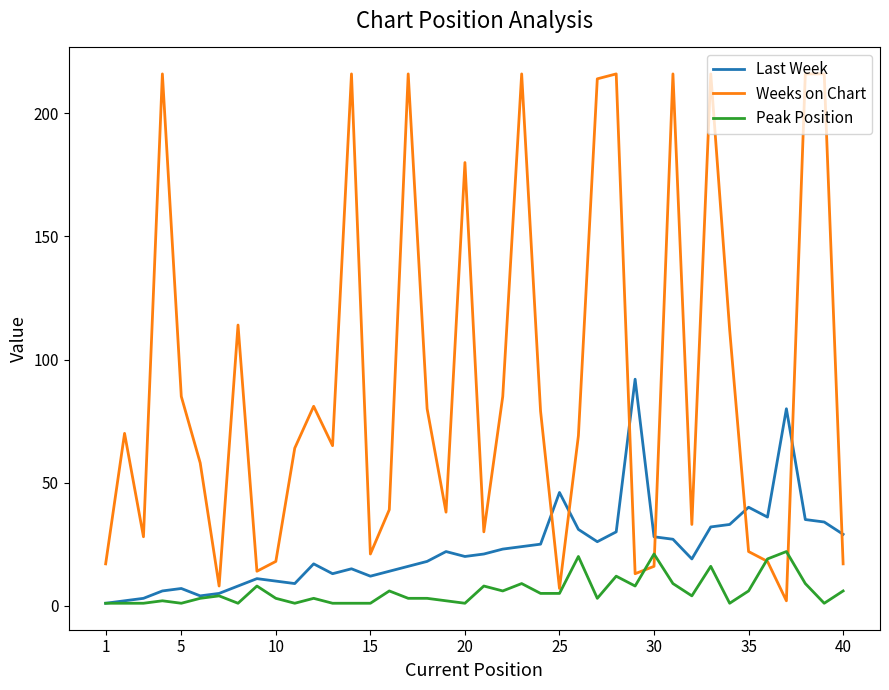

What is the greatest value displayed?

216